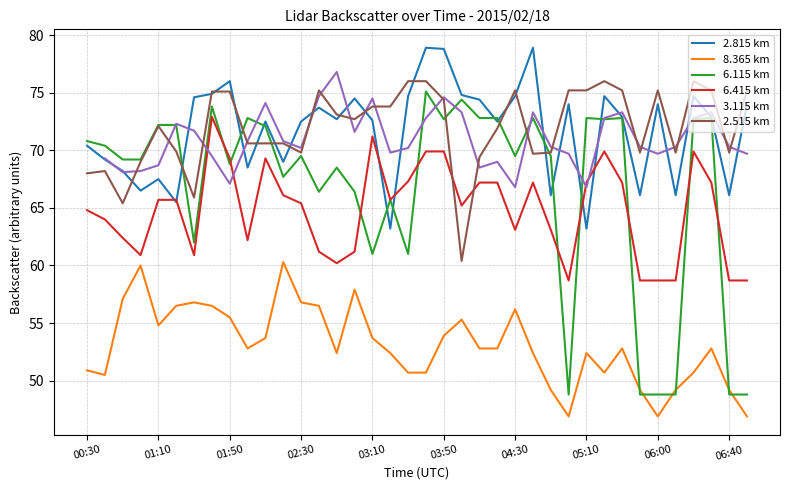

After their last crossing, which series has the higher values: 6.115 km or 8.365 km?

6.115 km